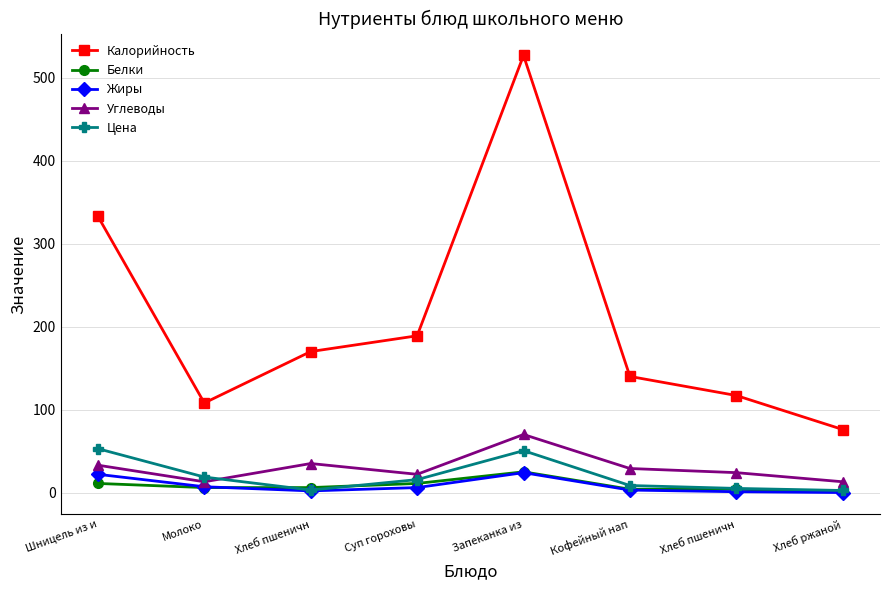

Between Хлеб пшеничн and Хлеб ржаной, which series saw the biggest shift?

Калорийность